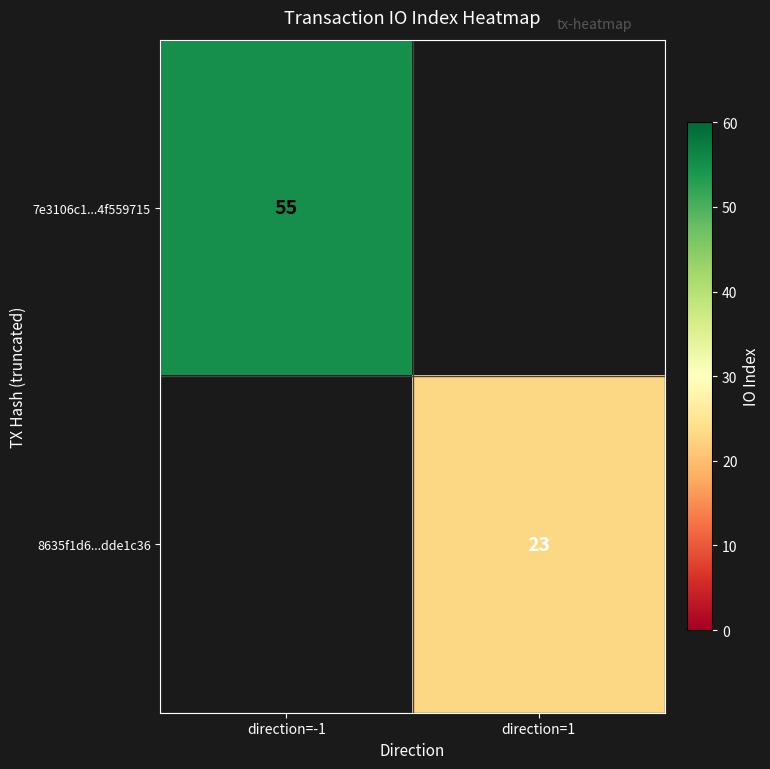

Is it true that 7e3106c1...4f559715 equals 55 at direction=-1?

True